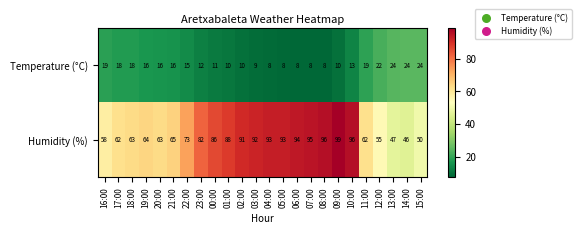

How many categories are shown in the chart?

24